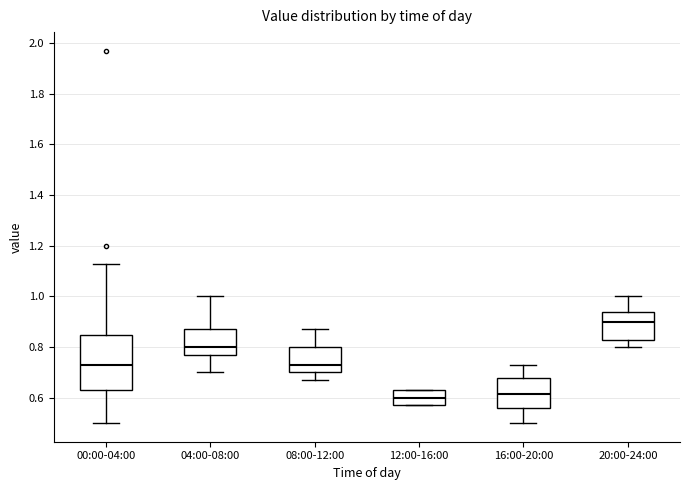

Which box is the tallest, from its lower edge to its upper edge?

00:00-04:00